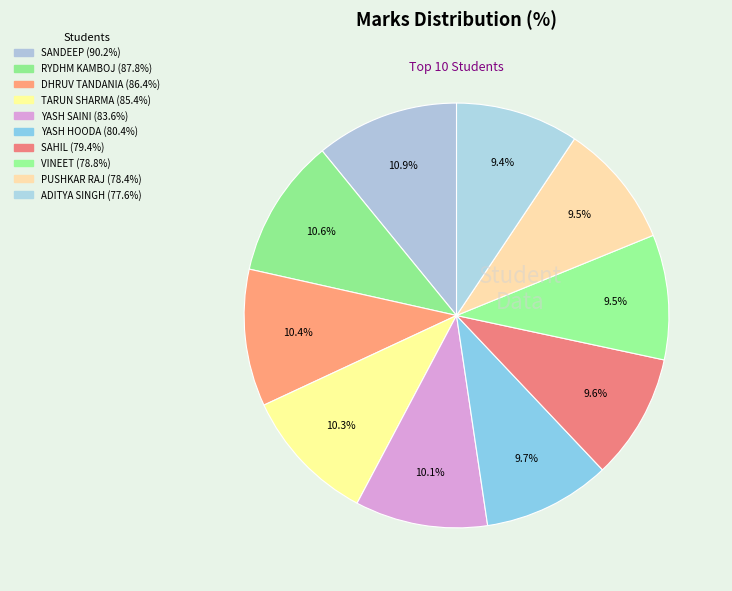

How many segments does this pie chart have?

10